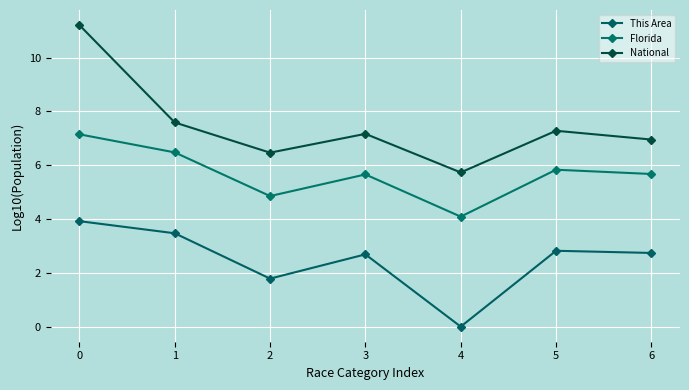

True or false: National has a value of 1.6 at 4.

False